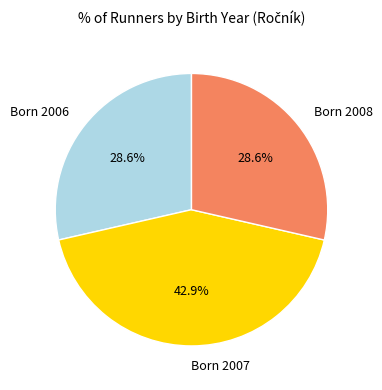

Approximately how many times larger is the value at Born 2007 compared to Born 2008?

1.5